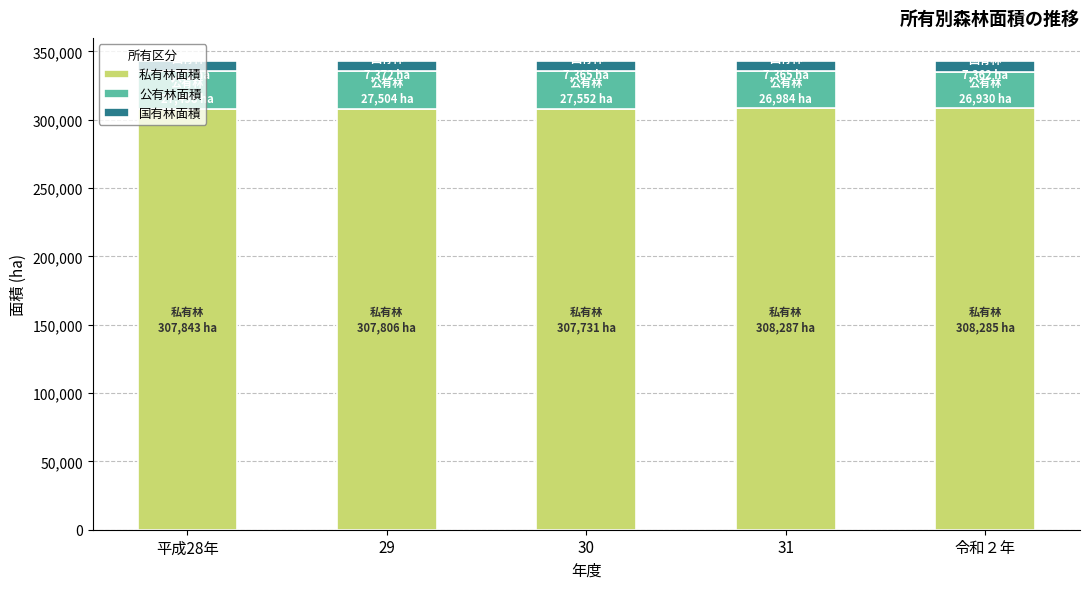

What is the average value of the 私有林面積 series?

307990.2